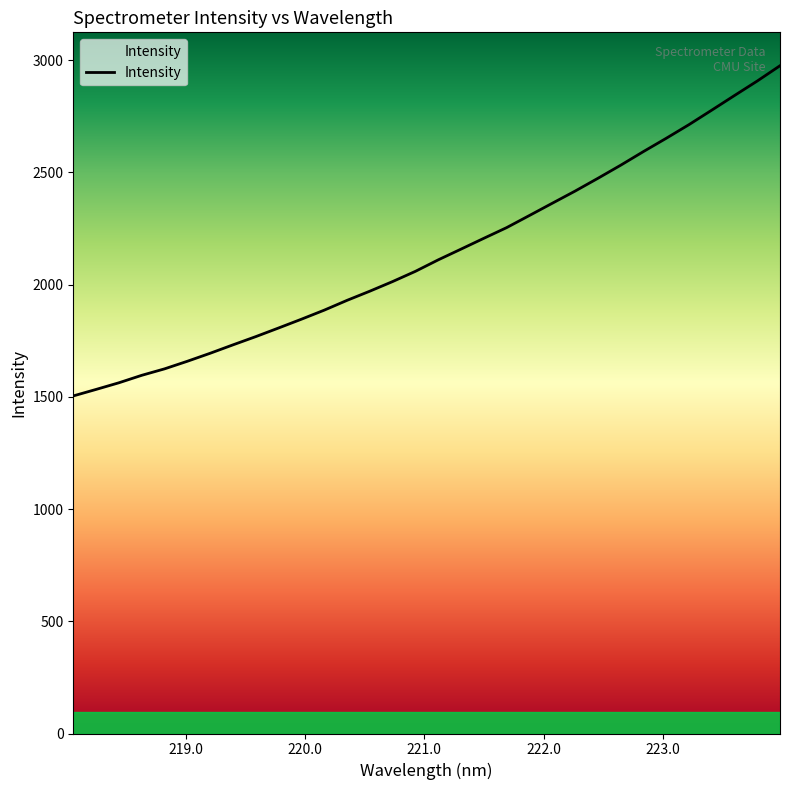

What is the difference between the maximum and minimum values?

1471.0